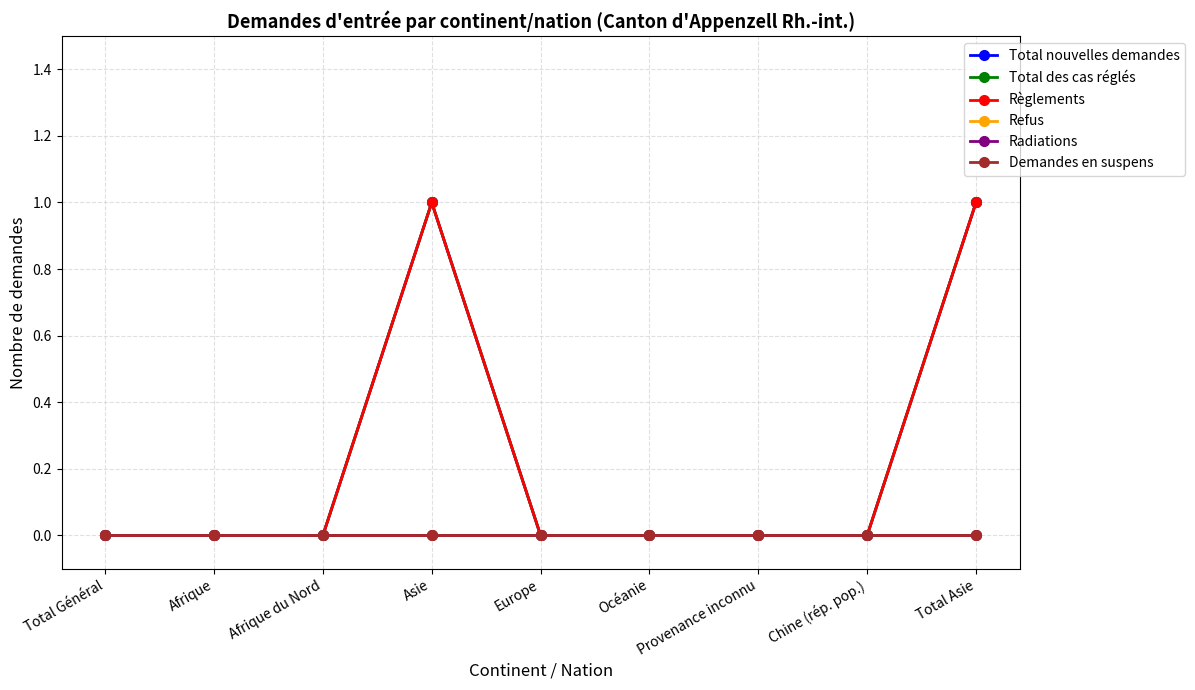

Rank the categories by Total des cas réglés value from lowest to highest.

Total Général, Afrique, Afrique du Nord, Europe, Océanie, Provenance inconnu, Chine (rép. pop.), Asie, Total Asie